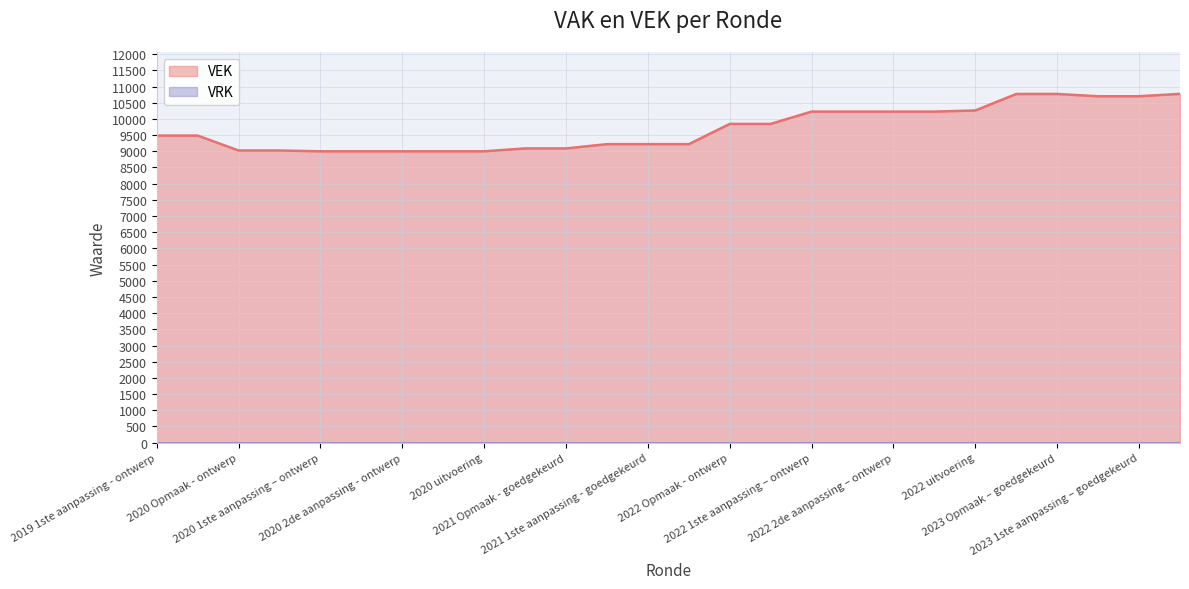

What is the value of the 12th point from the left?

9221